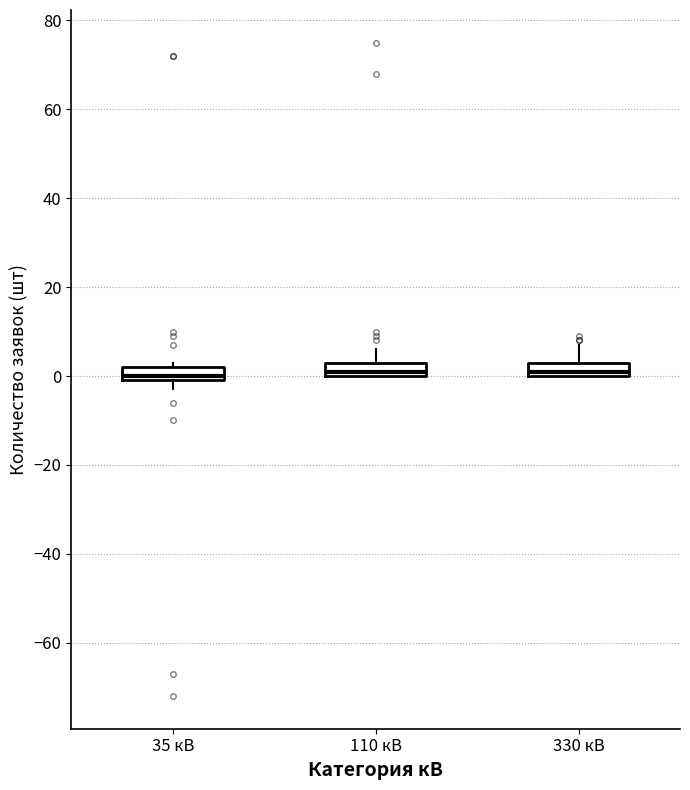

Reading left to right, read every box against the y-axis: the position of its median line, the range the box covers, and the ends of its whiskers. The values are not printed on the chart, so give them approximately, as read against the axis.

35 кВ: median 0 (just above the box's lower edge), box 0 to 2, whiskers -2 to 4
110 кВ: median 2, box 0 to 4, whiskers 0 to 6
330 кВ: median 2, box 0 to 4, whiskers 0 to 8